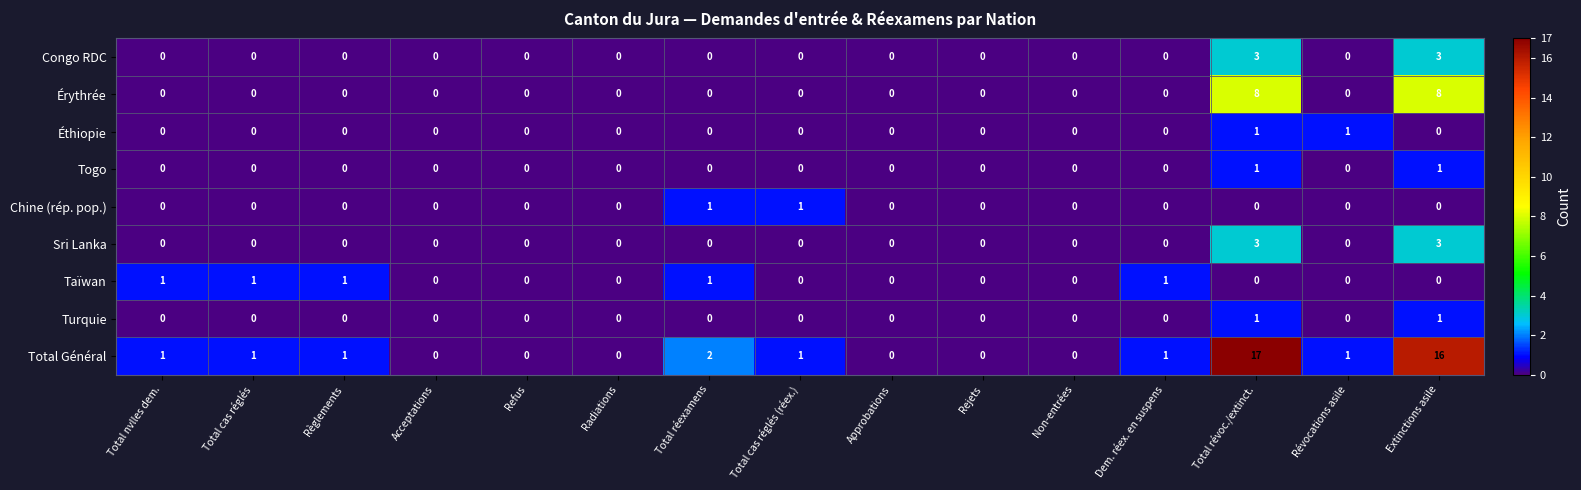

What is the difference between the second highest and second lowest values in the Total Général series?

16